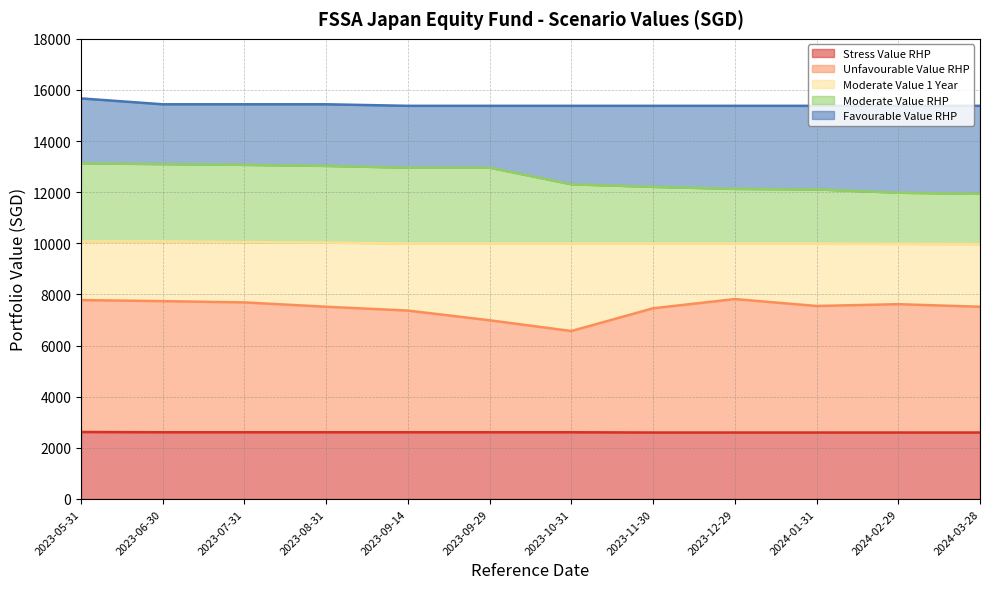

What is the spread (max minus min) of values at 2024-02-29?

12780